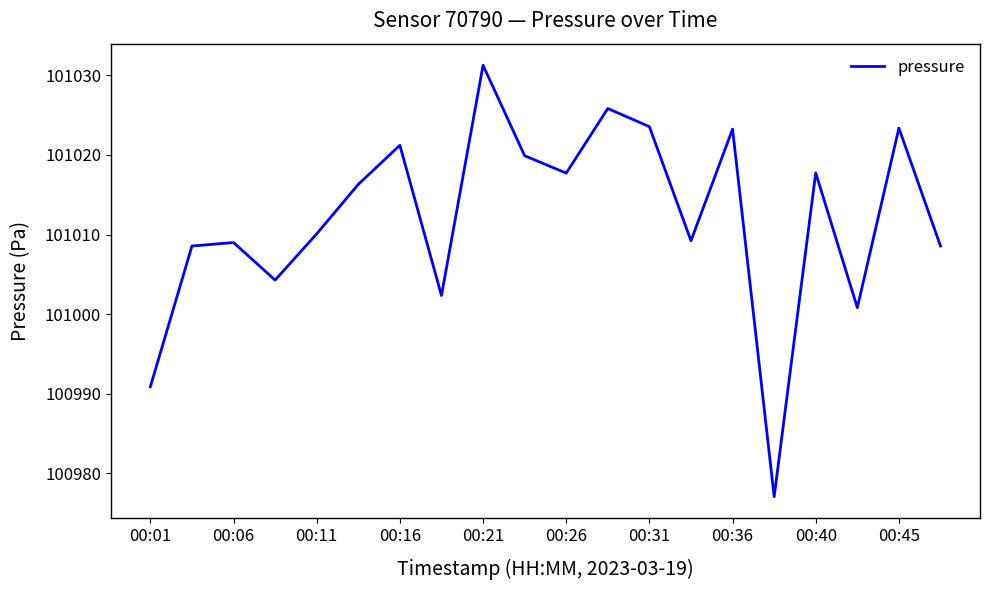

What is the difference between the maximum and minimum values?

54.2